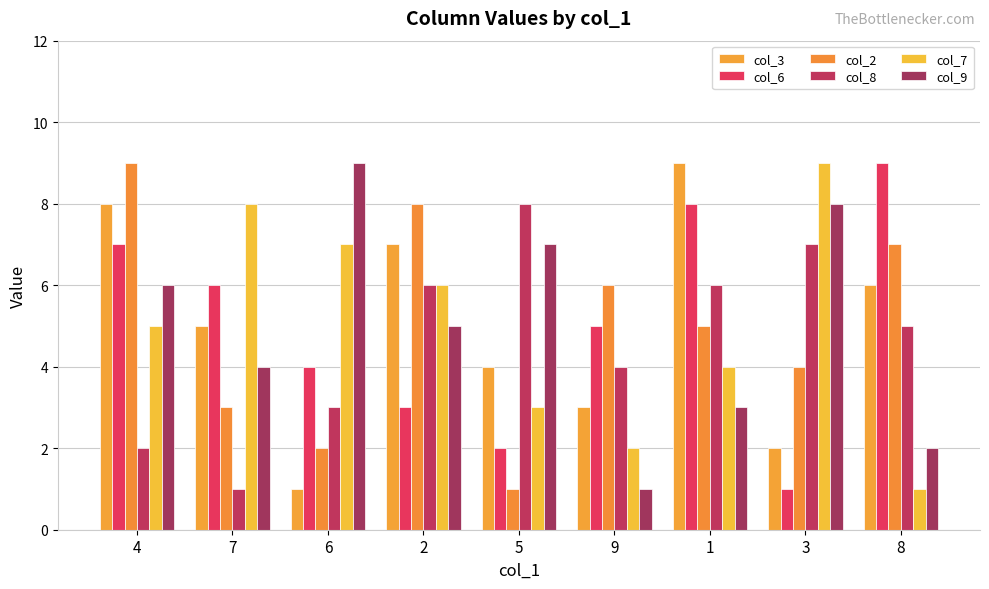

What is the spread (max minus min) of values at 4?

7